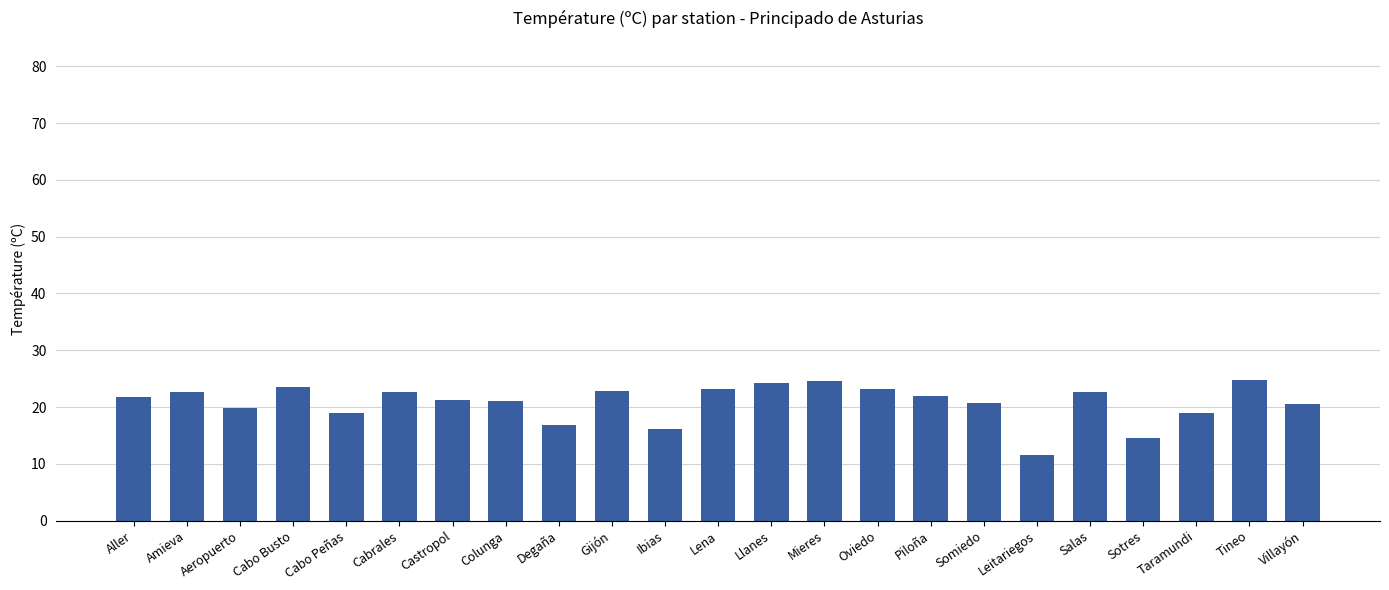

At which category does the chart reach its minimum across all series?

Leitariegos